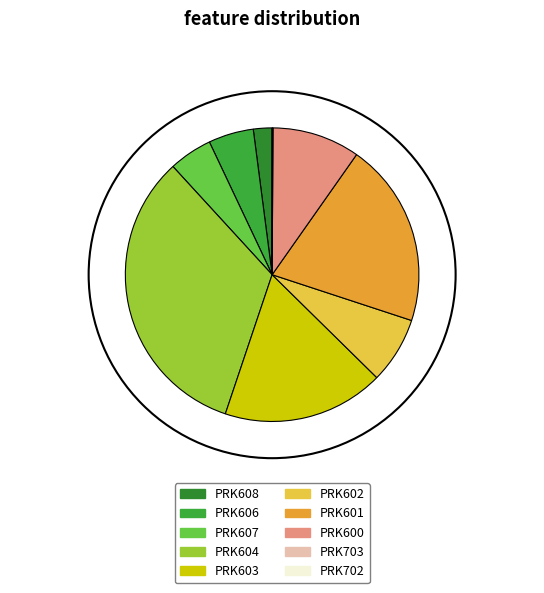

Which category has the smallest portion of the pie?

PRK702